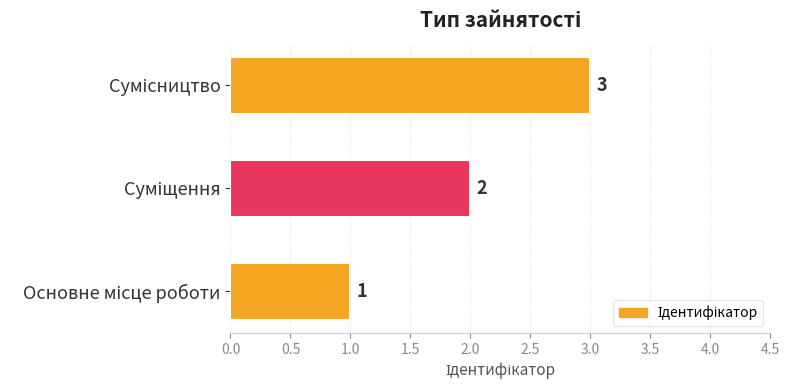

Count the values in the range 1 to 3.

3